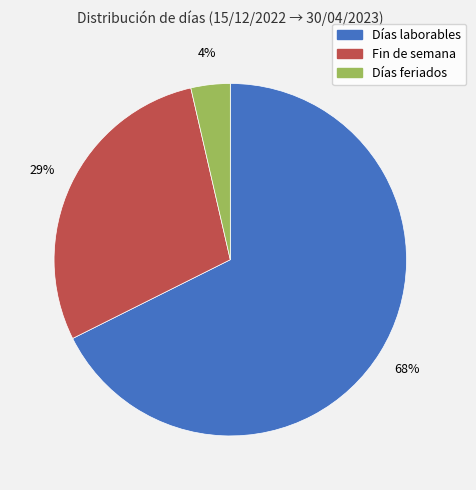

Which has a higher value, Fin de semana or Días laborables?

Días laborables